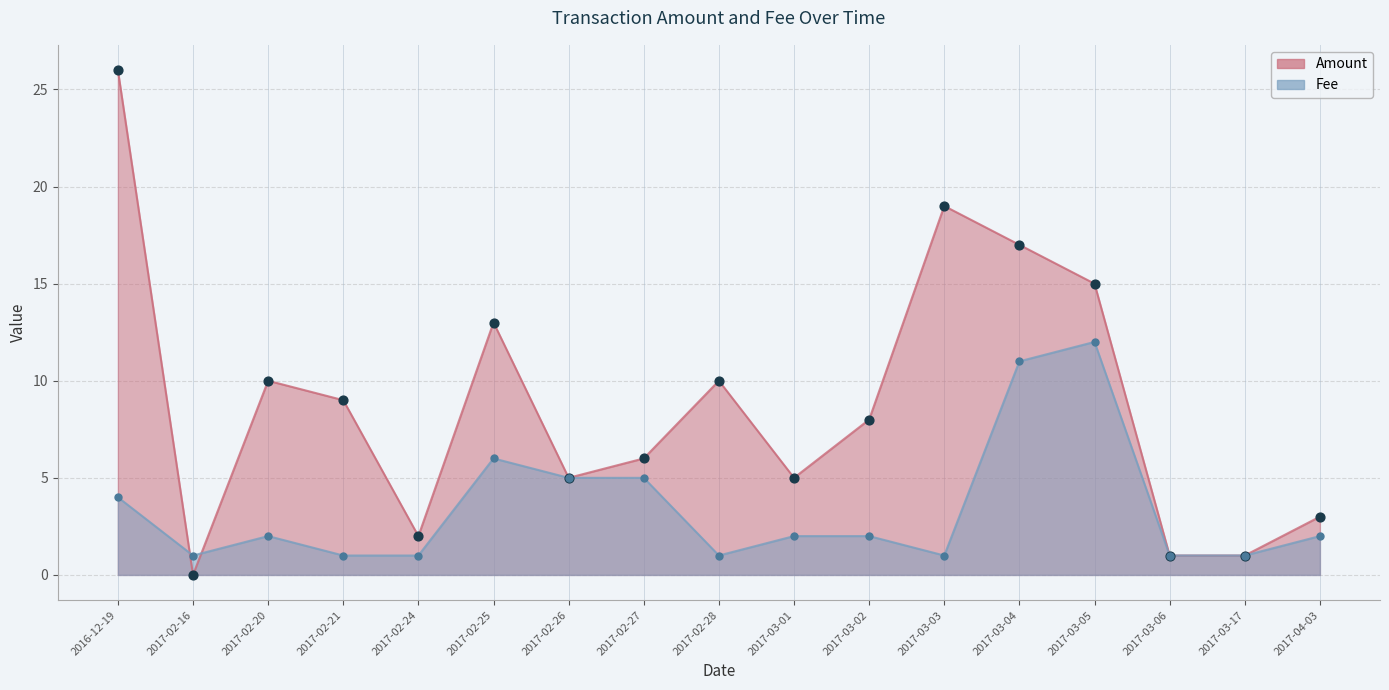

Which series has the largest total across all categories?

Amount (point)